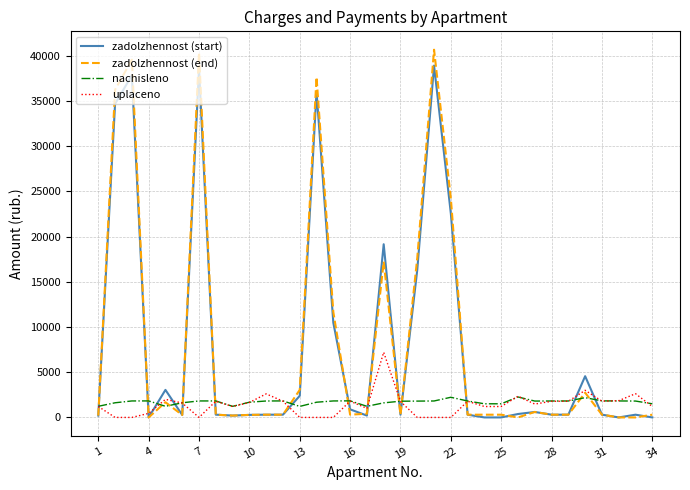

Which series ends up on top after the final intersection of uplaceno and zadolzhennost (start)?

uplaceno